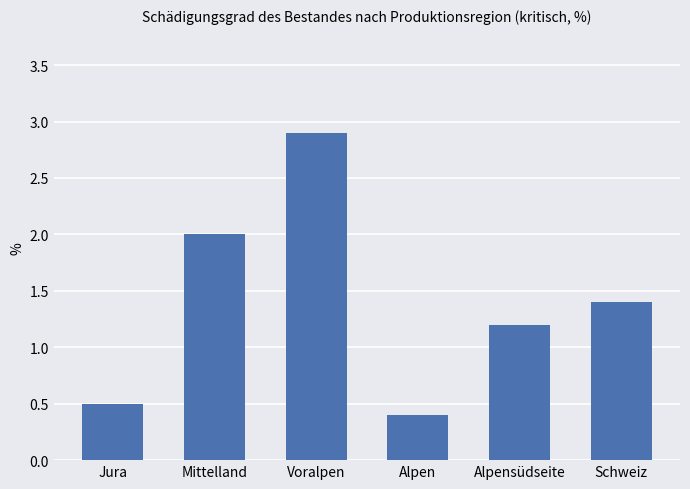

Which category has the highest value across all series?

Voralpen